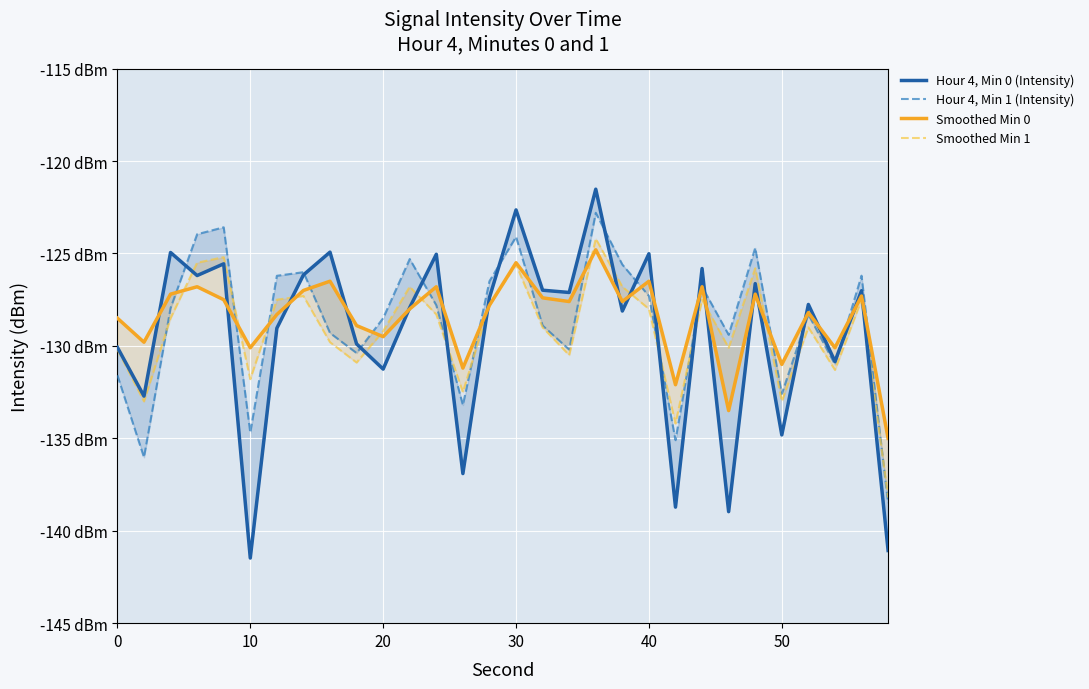

How many values in the Smoothed Min 0 series exceed -127?

7